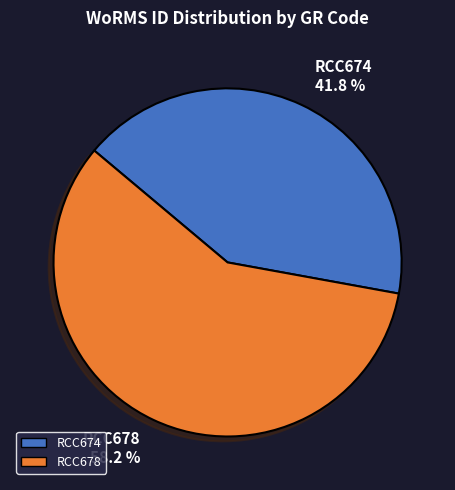

To the nearest percent, what is the difference between the RCC674 and RCC678 slice percentages?

16%